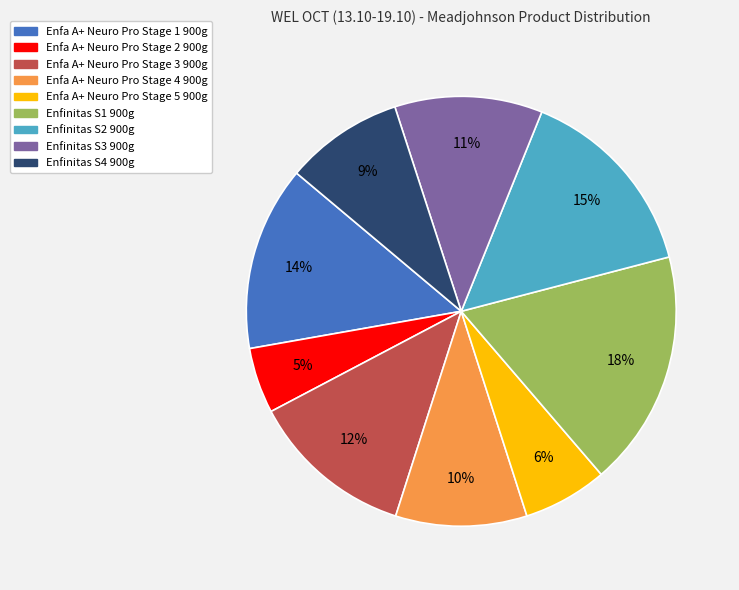

Combined, do Enfa A+ Neuro Pro Stage 3 900g and Enfinitas S3 900g account for over 50%?

No